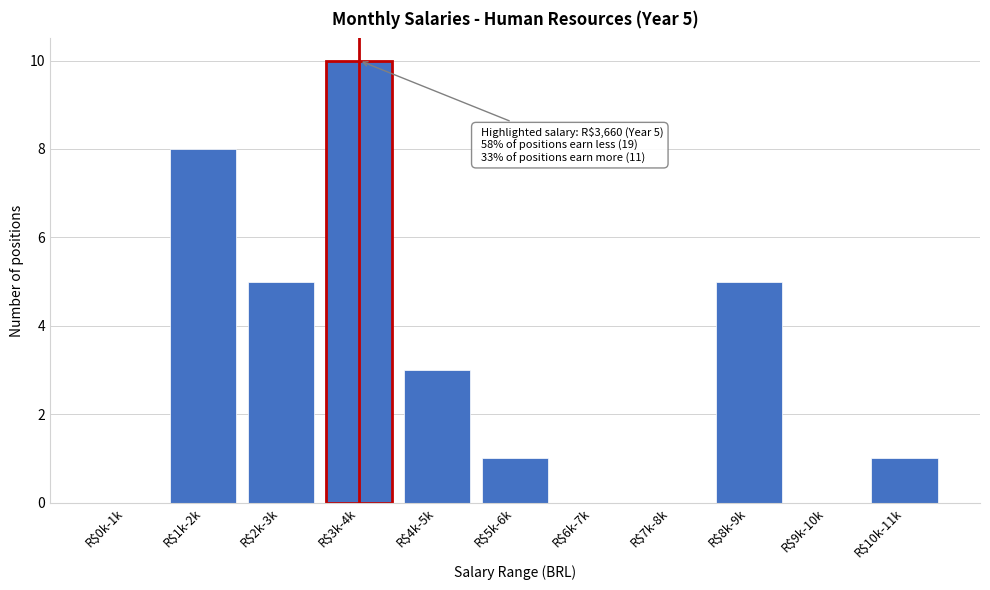

The value at R$3k-4k is 10. True or false?

True